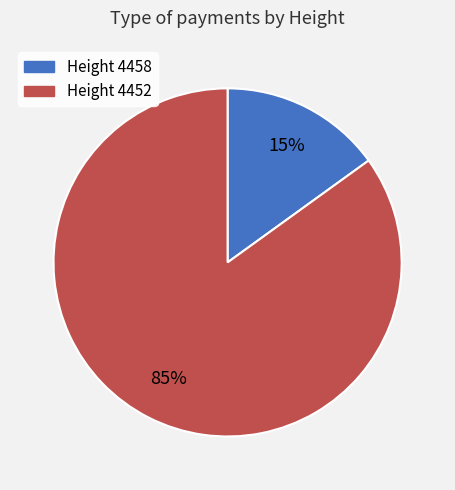

Count the number of slices in the pie.

2